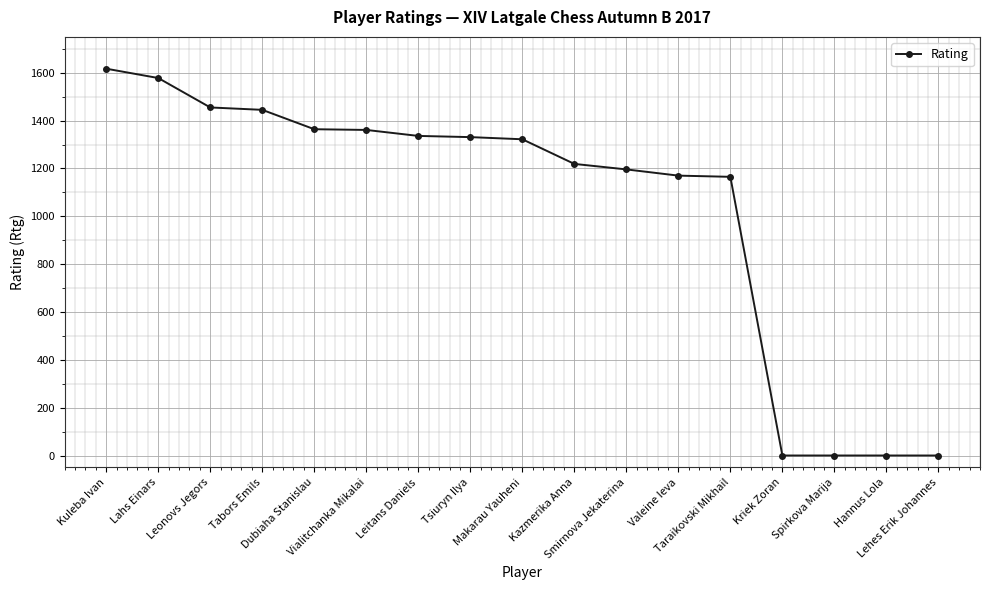

What is the change in value from Tabors Emils to Spirkova Marija?

-1445